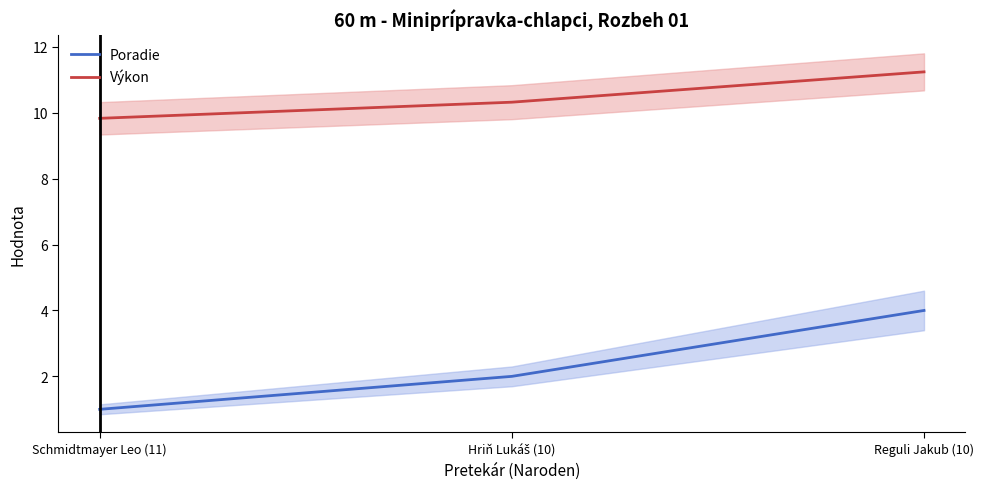

What is the sum of all Poradie values?

7.0